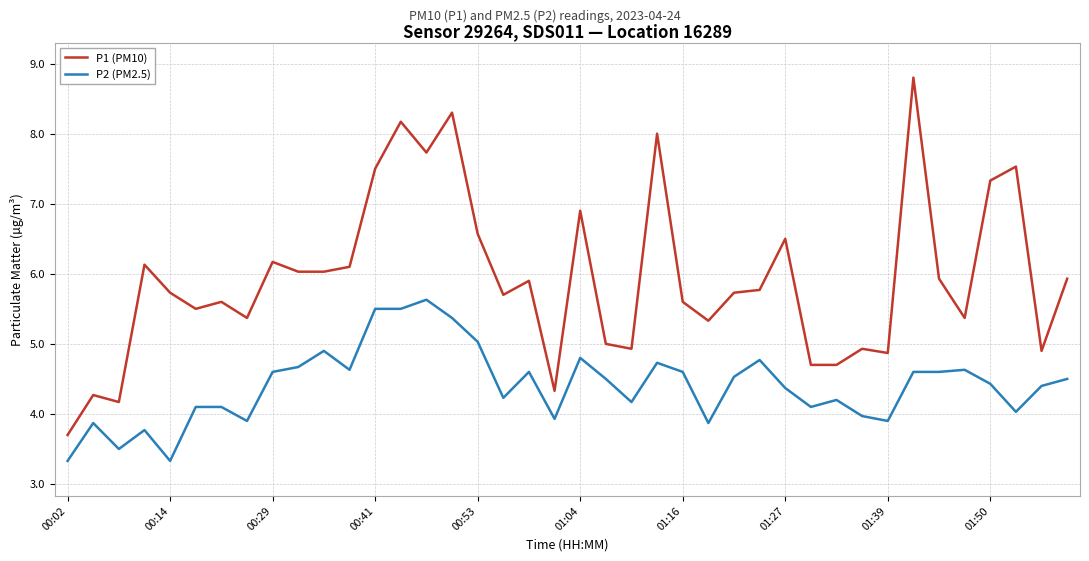

How many lines are shown in the chart?

2